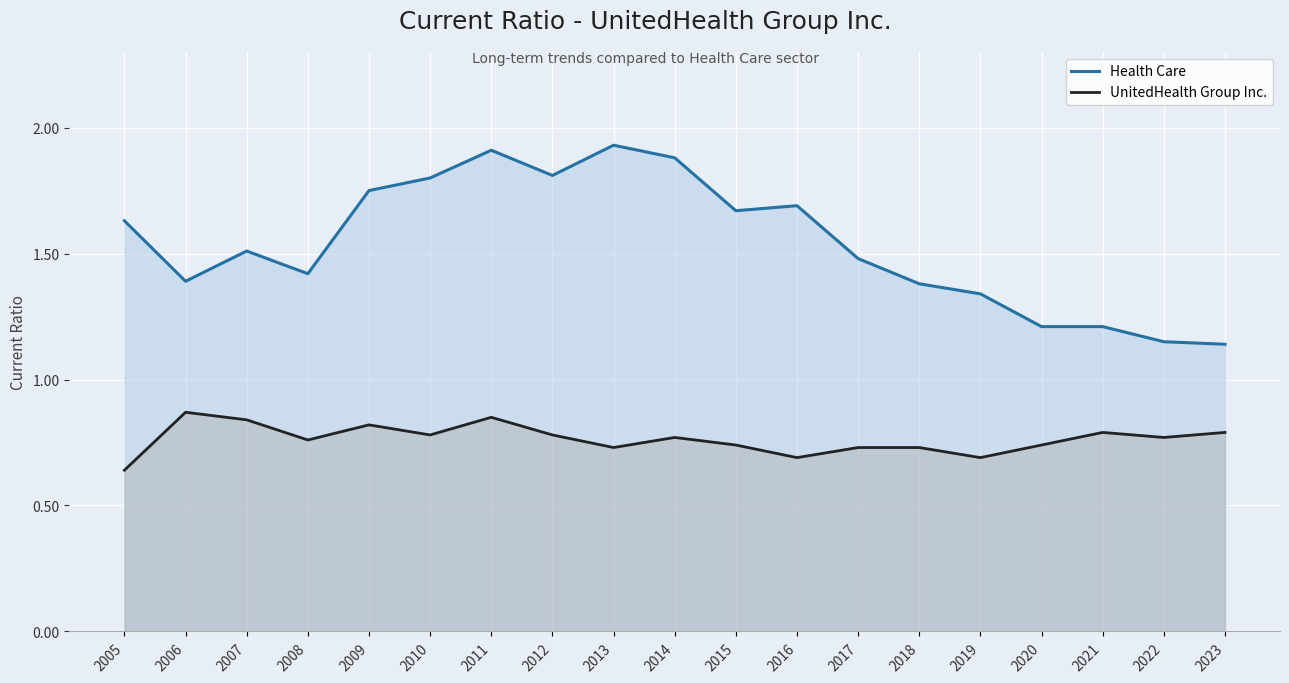

What is the greatest value displayed?

1.9